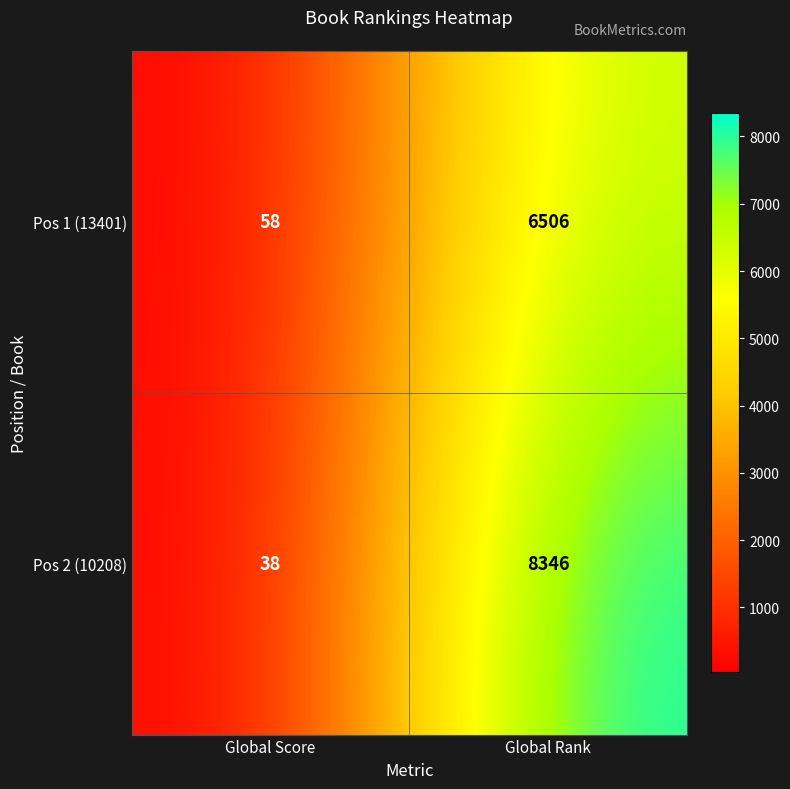

What is the difference between the Pos 1 (13401) values at Global Score and Global Rank?

6448